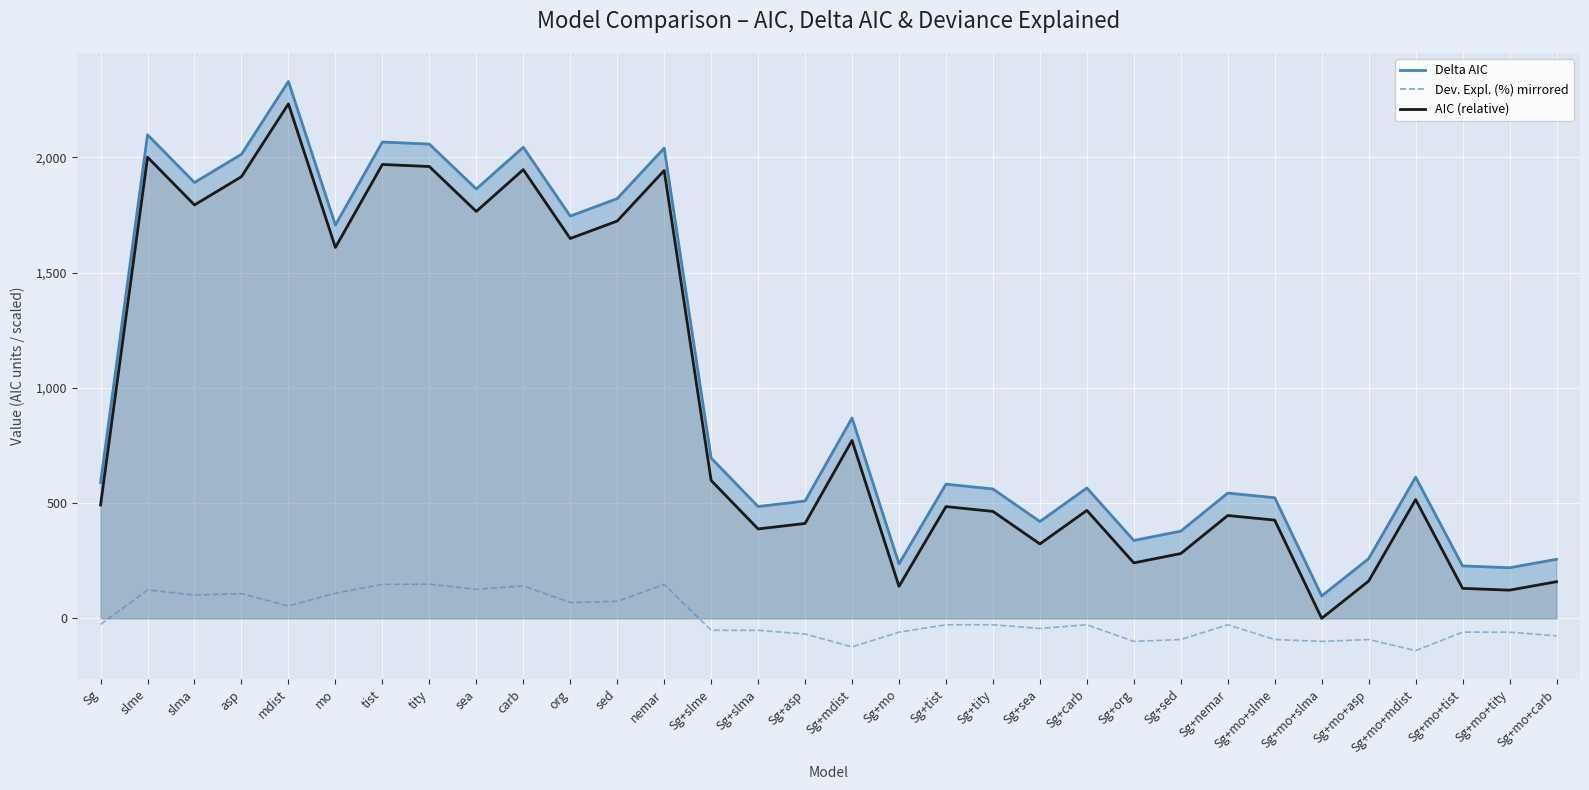

In Dev. Expl. (%) mirrored, how many points are lower than both neighbors (excluding endpoints)?

9